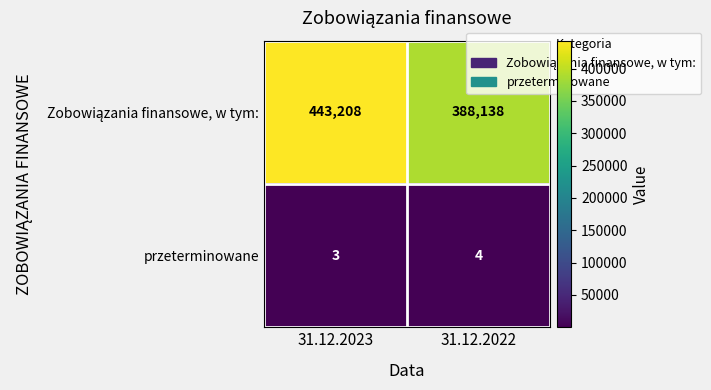

Rank the categories by przeterminowane value from highest to lowest.

31.12.2022, 31.12.2023